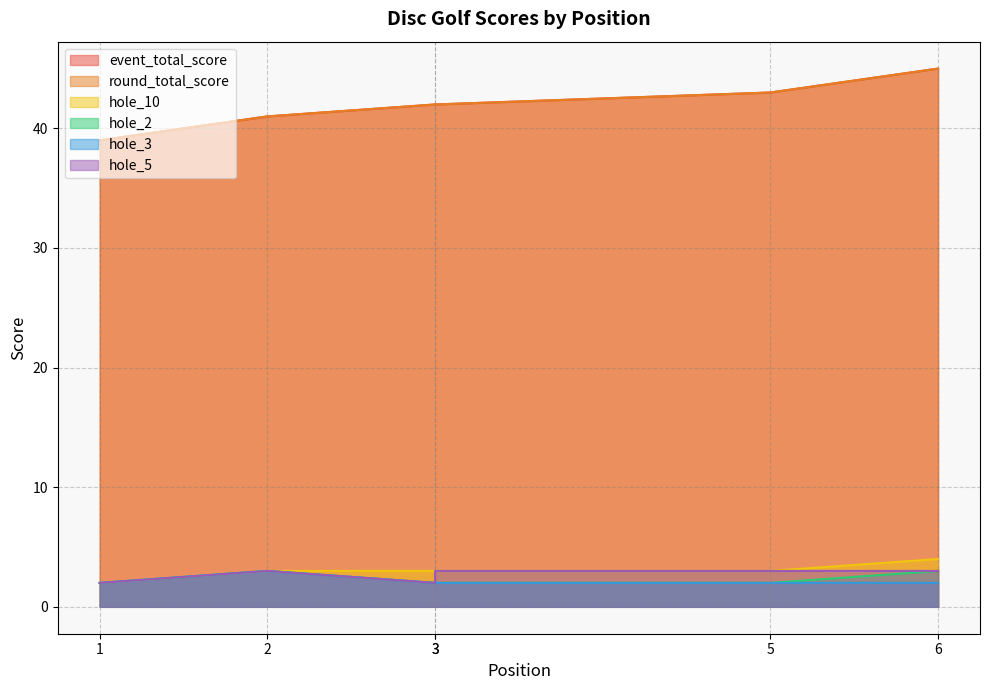

What is the sum of the hole_3 values at 5 and 1?

4